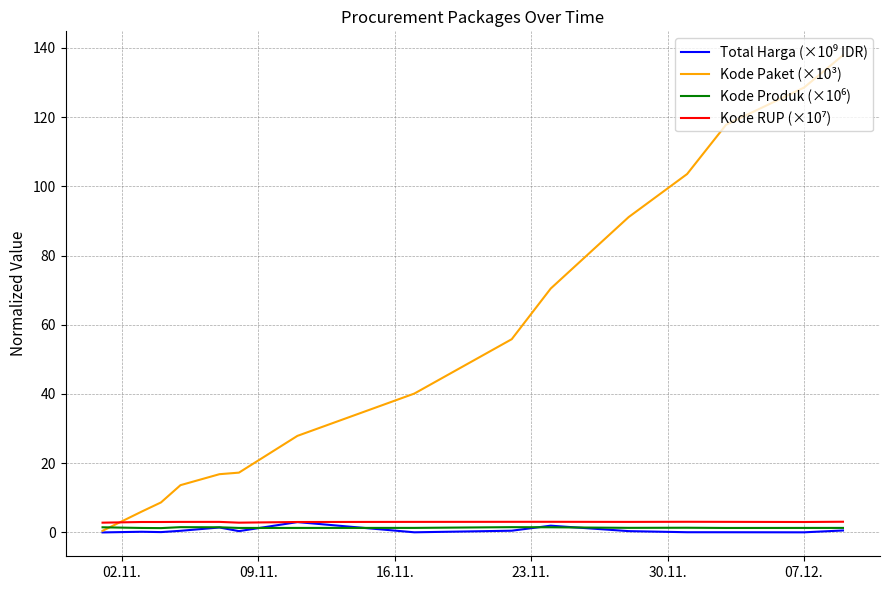

Which series has the widest spread of values?

Kode Paket (×10³)